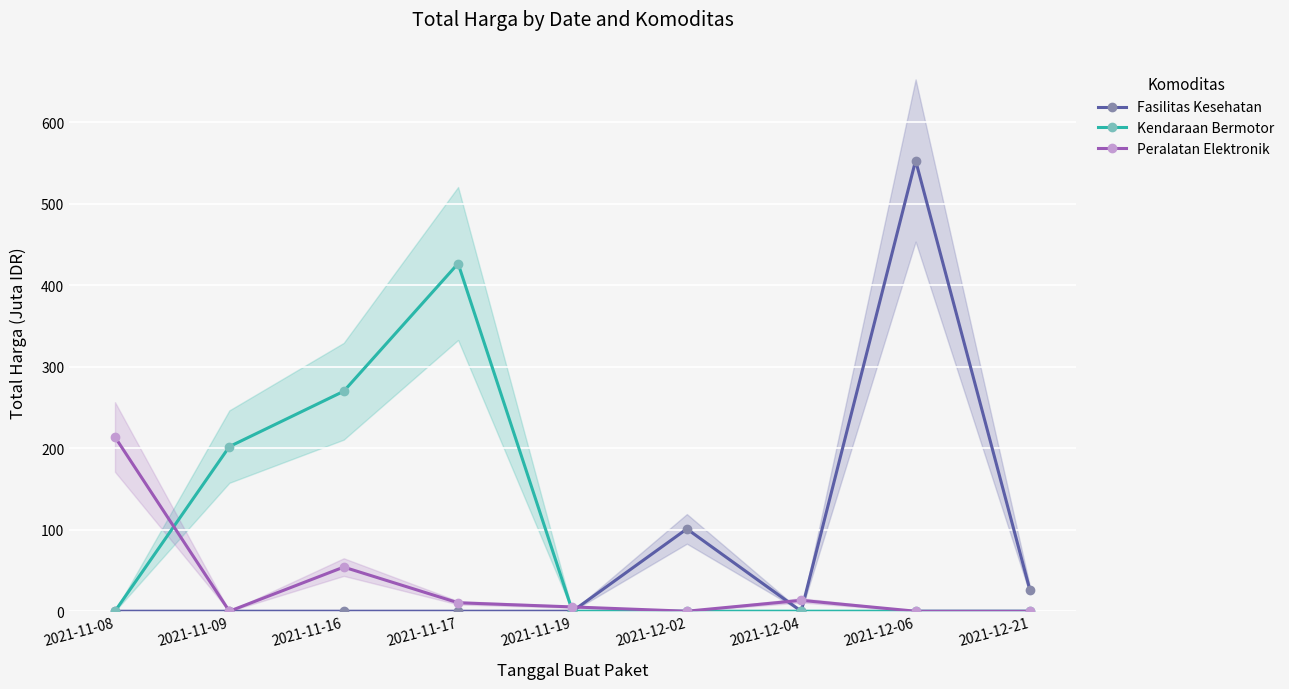

The value of Fasilitas Kesehatan at 2021-11-17 is 0.0. True or false?

True